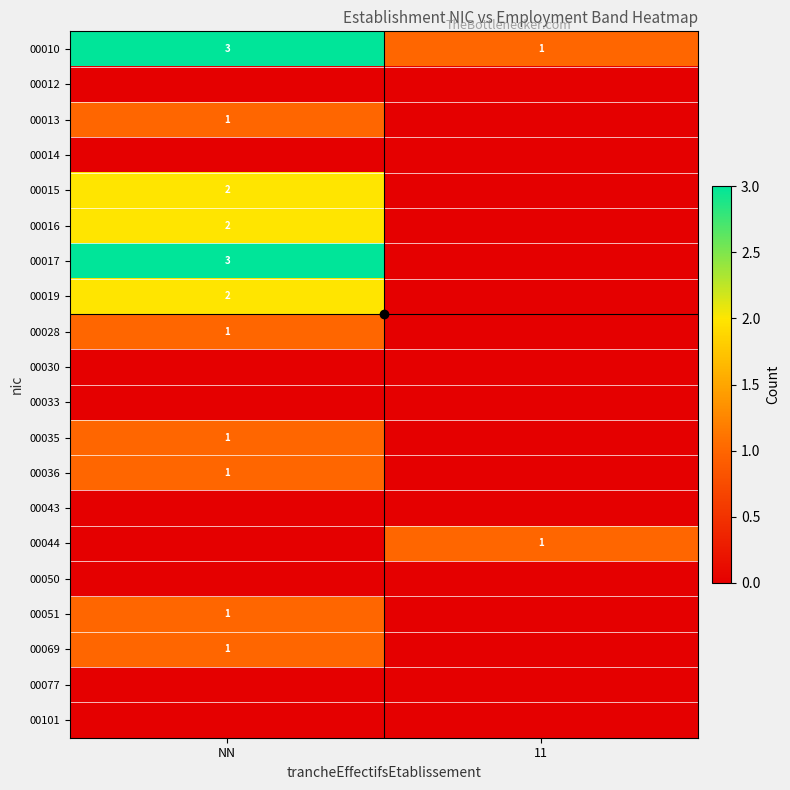

Is it true that 00015 equals 3 at NN?

False